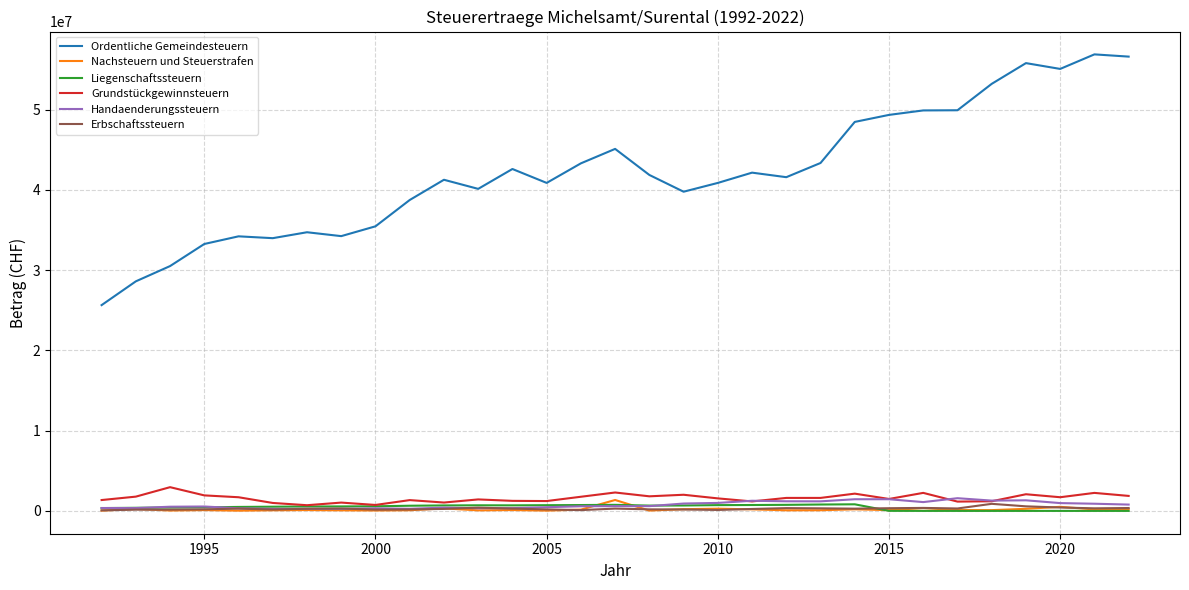

Count the number of categories in the chart.

31